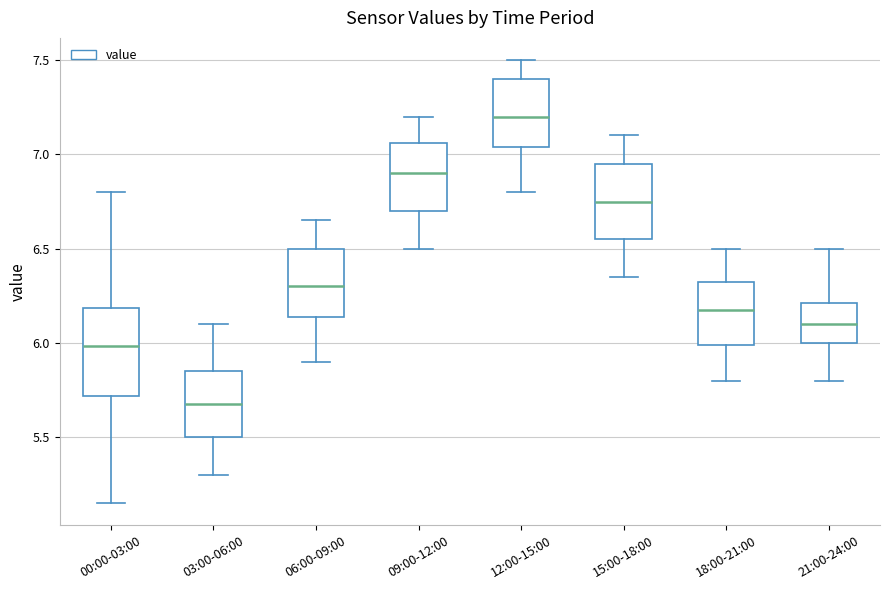

Reading left to right, transcribe this box plot: for each box, give where its median line is, the range the box spans, and where its two whiskers end, as read against the y-axis. The values are not printed on the chart, so give them approximately, as read against the axis.

00:00-03:00: median 6.00, box 5.70 to 6.20, whiskers 5.15 to 6.80
03:00-06:00: median 5.70, box 5.50 to 5.85, whiskers 5.30 to 6.10
06:00-09:00: median 6.30, box 6.15 to 6.50, whiskers 5.90 to 6.65
09:00-12:00: median 6.90, box 6.70 to 7.05, whiskers 6.50 to 7.20
12:00-15:00: median 7.20, box 7.05 to 7.40, whiskers 6.80 to 7.50
15:00-18:00: median 6.75, box 6.55 to 6.95, whiskers 6.35 to 7.10
18:00-21:00: median 6.20, box 6.00 to 6.35, whiskers 5.80 to 6.50
21:00-24:00: median 6.10, box 6.00 to 6.20, whiskers 5.80 to 6.50